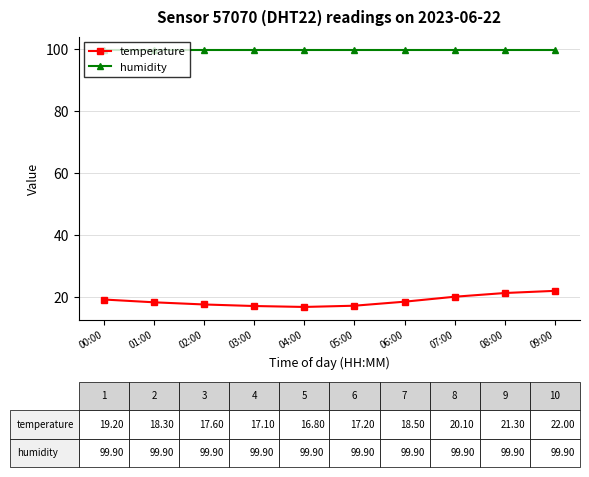

Does the chart display data point markers on the line(s)?

Yes